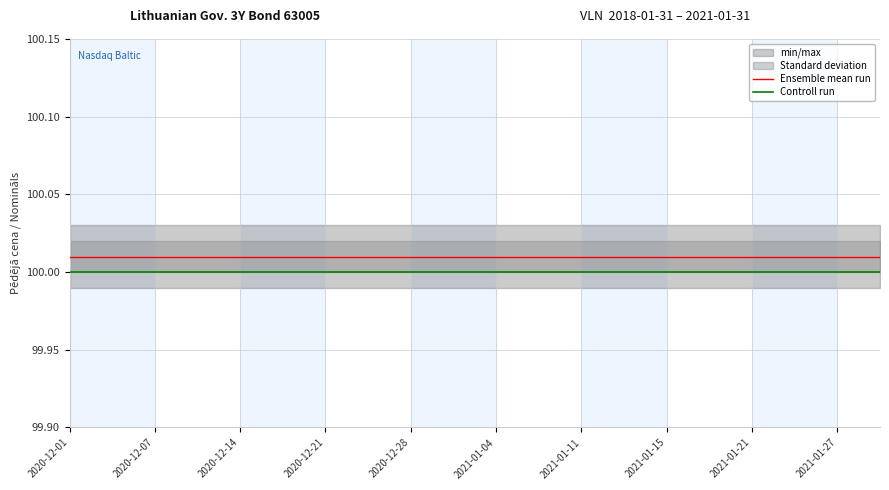

Which has a higher value, 2021-01-04 or 11?

2021-01-04